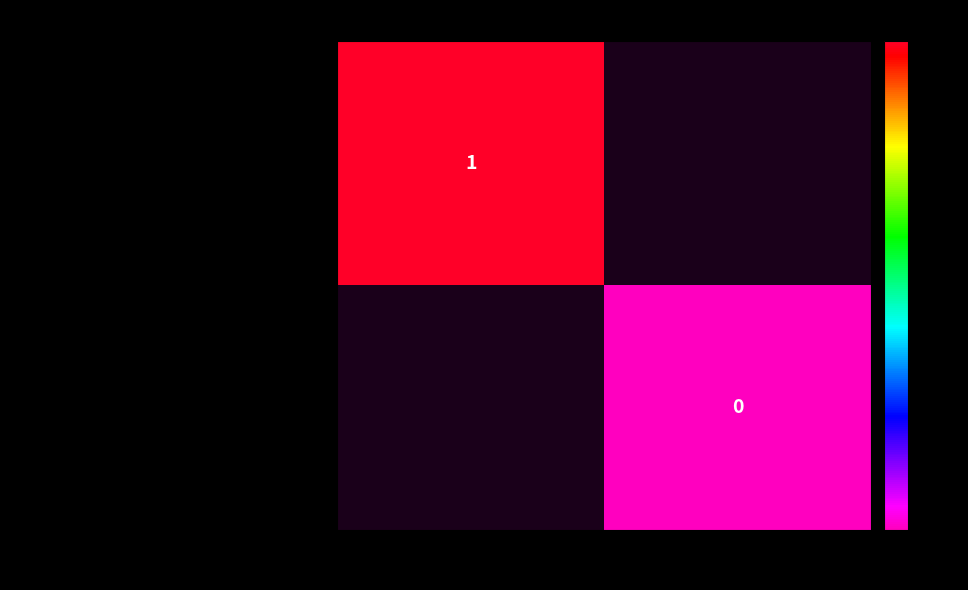

Is the value of aaca48e4c17add7119159ca660f93af1c382cbc… at 1 greater than the value of 757fb47407675c9789035f5757e6d35d68377f5… at -1?

No